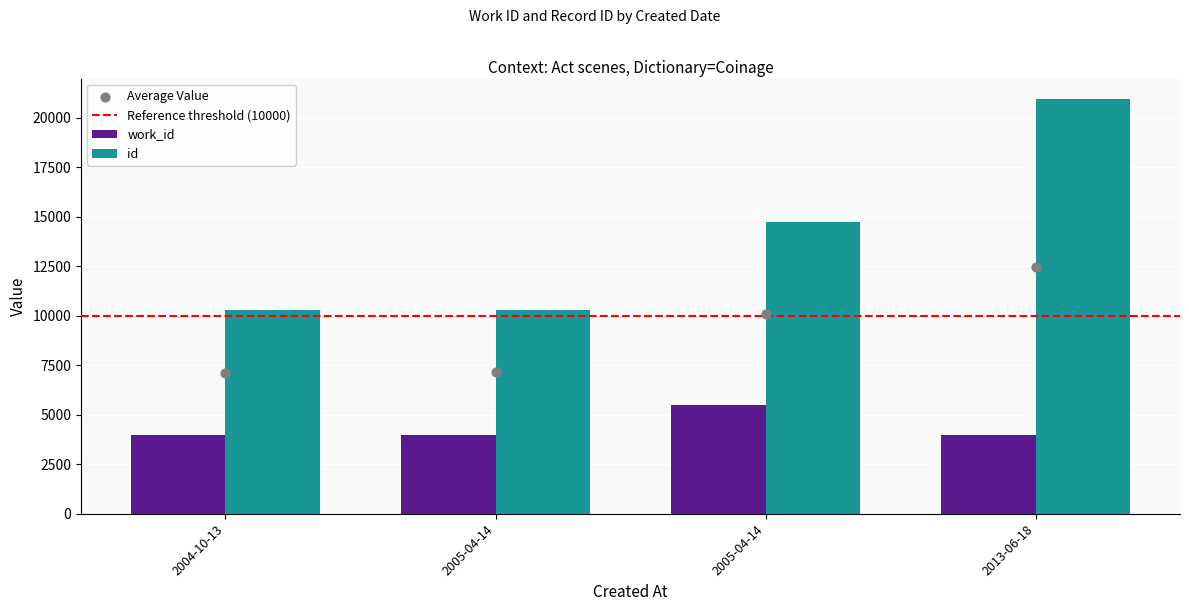

At how many categories does at least one series exceed 11085?

2